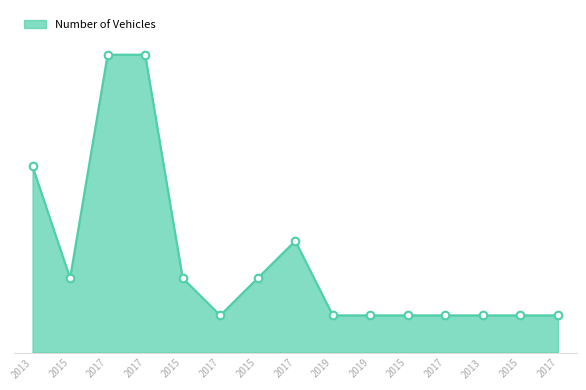

What is the ratio of the value at 2017 to the value at 2015?

8.0